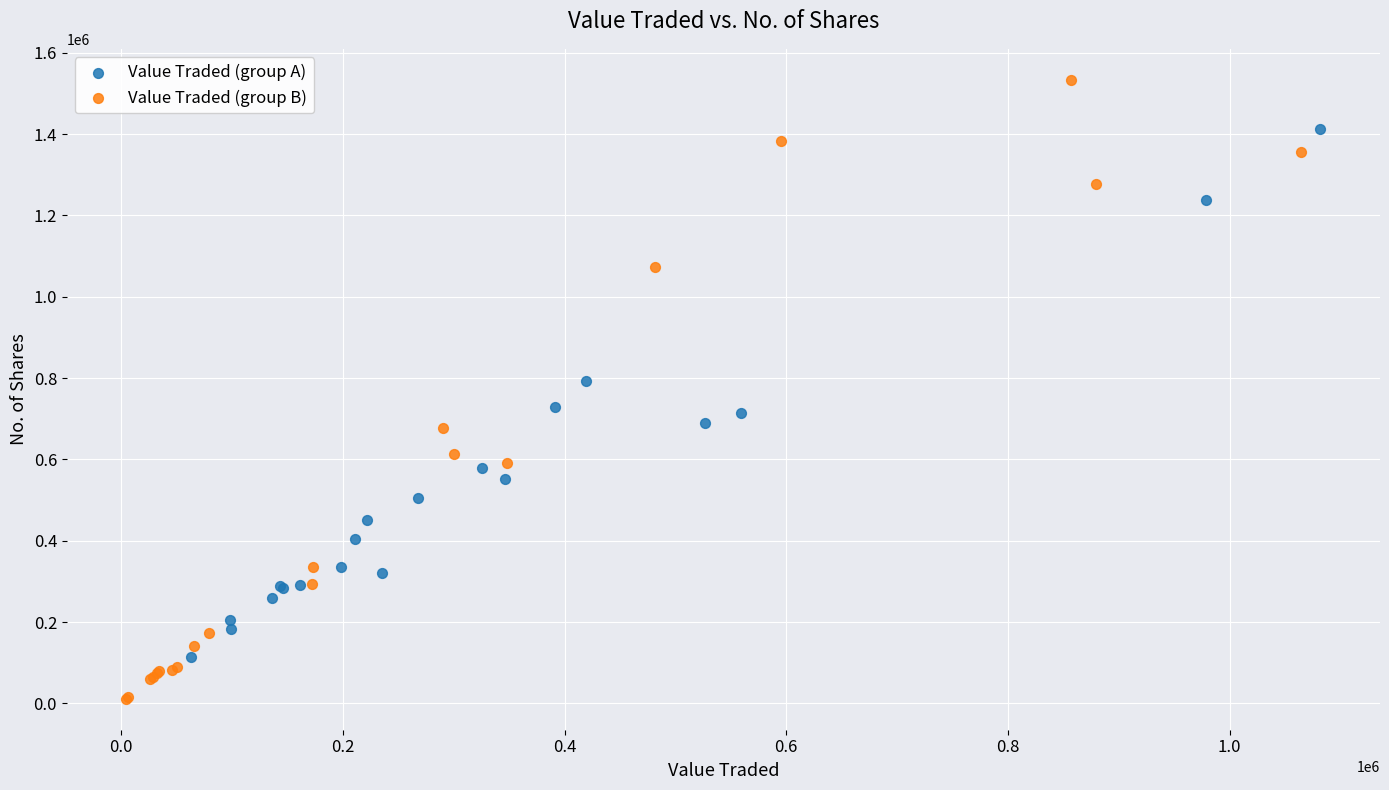

Which series reaches the maximum Y coordinate?

Value Traded (group B)